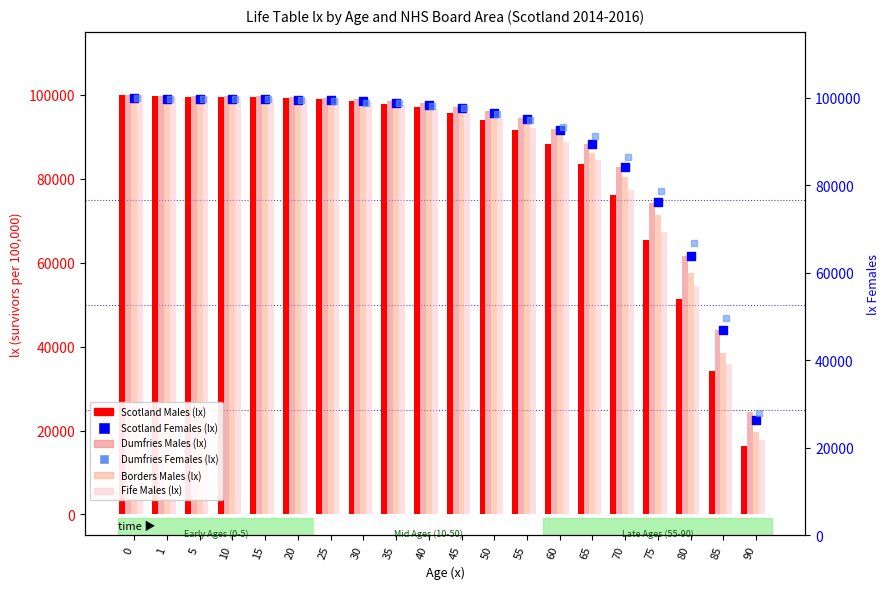

Which series has the largest total across all categories?

Dumfries Females (lx)